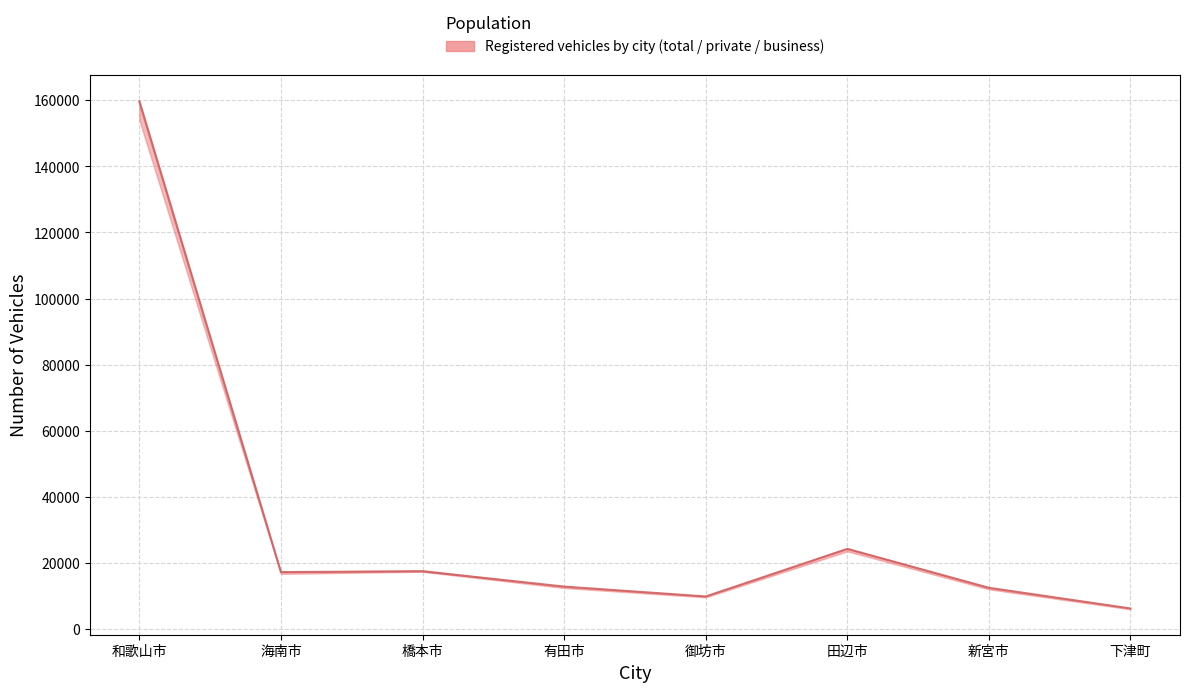

What is the difference between the highest and lowest values at 御坊市?

329